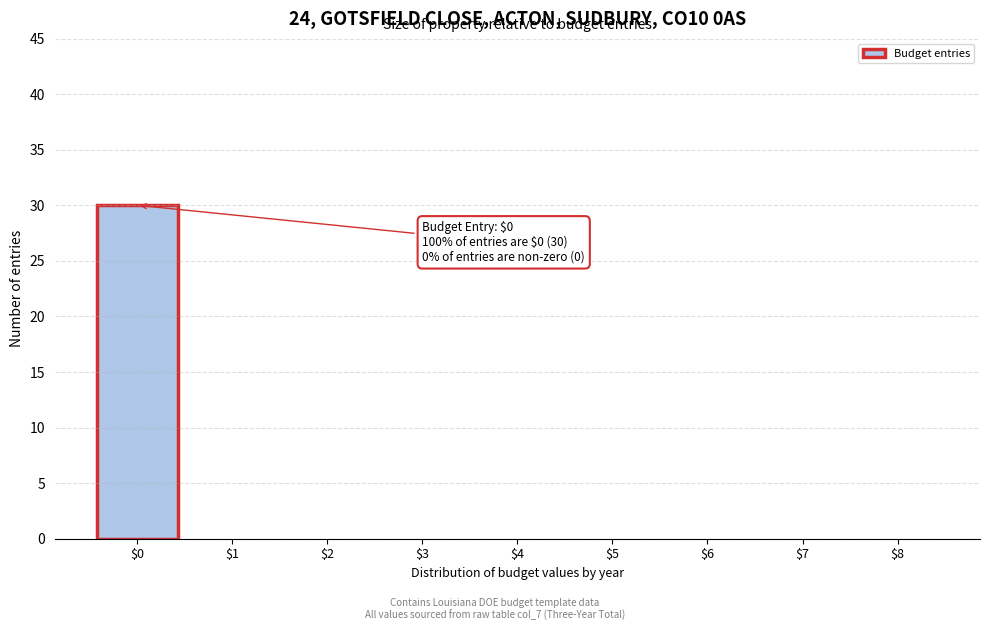

The value at $3 is 0. True or false?

True